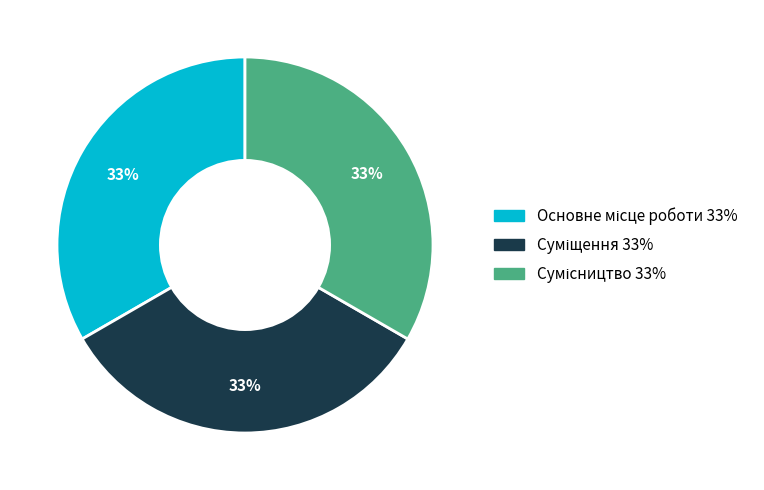

Does any single category account for the majority?

No